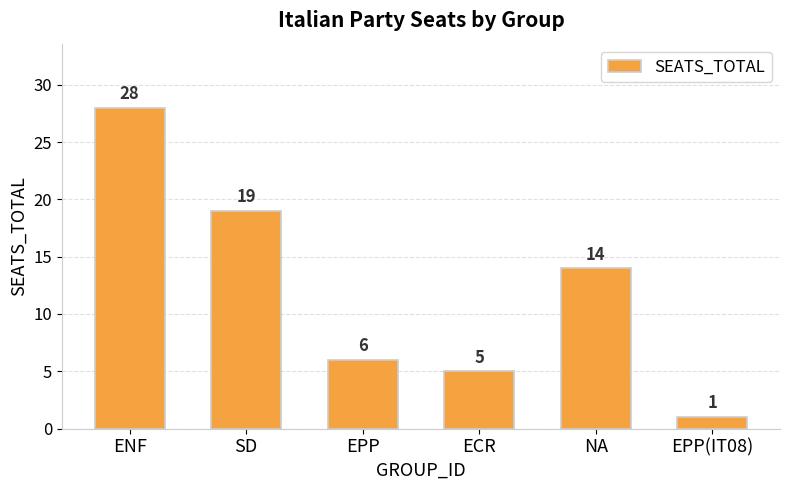

Which category has the highest value across all series?

ENF